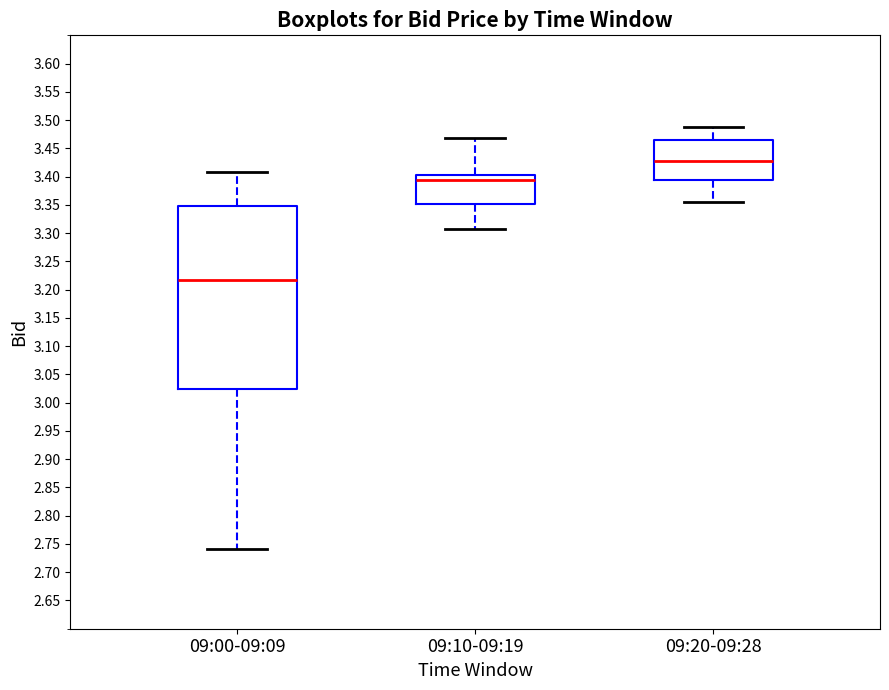

Which box's median line is the highest?

09:20-09:28